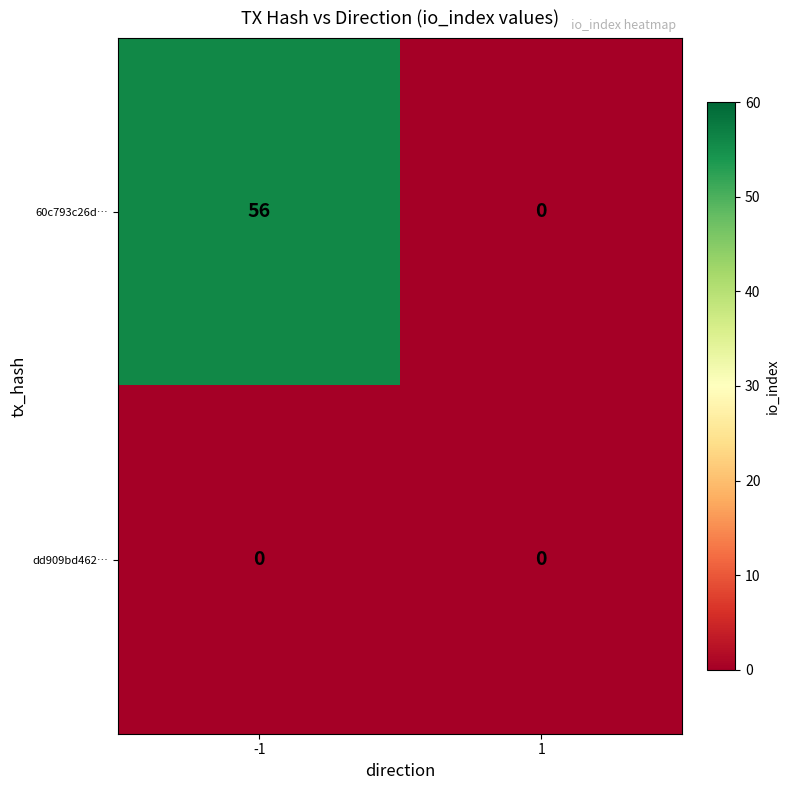

Which series has the largest total across all categories?

60c793c26d…